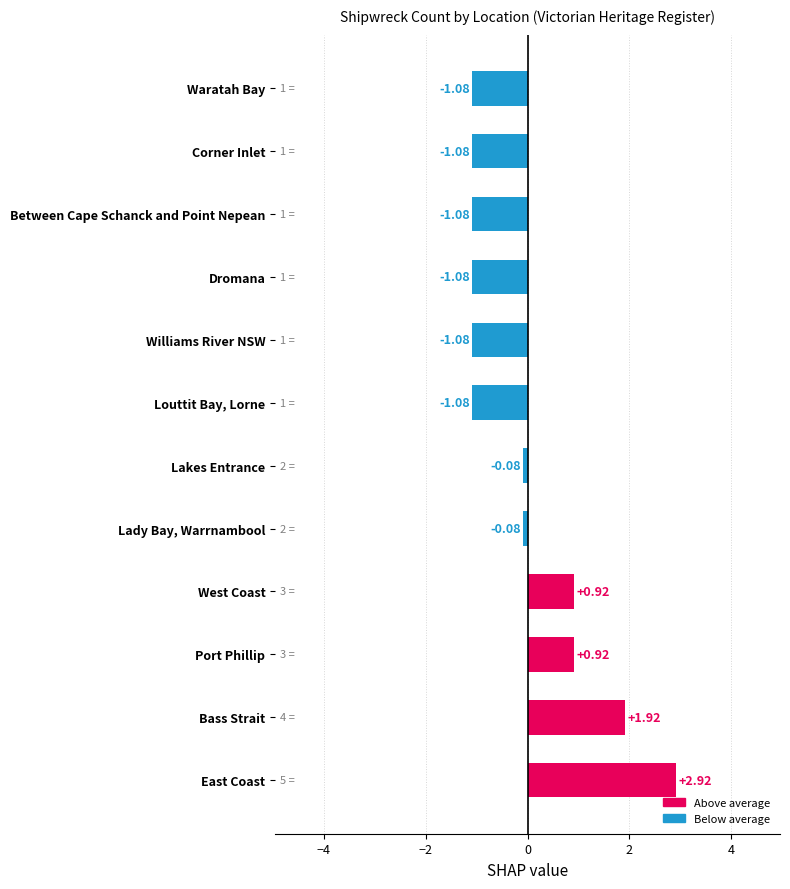

Which has a higher value, Waratah Bay or Bass Strait?

Bass Strait